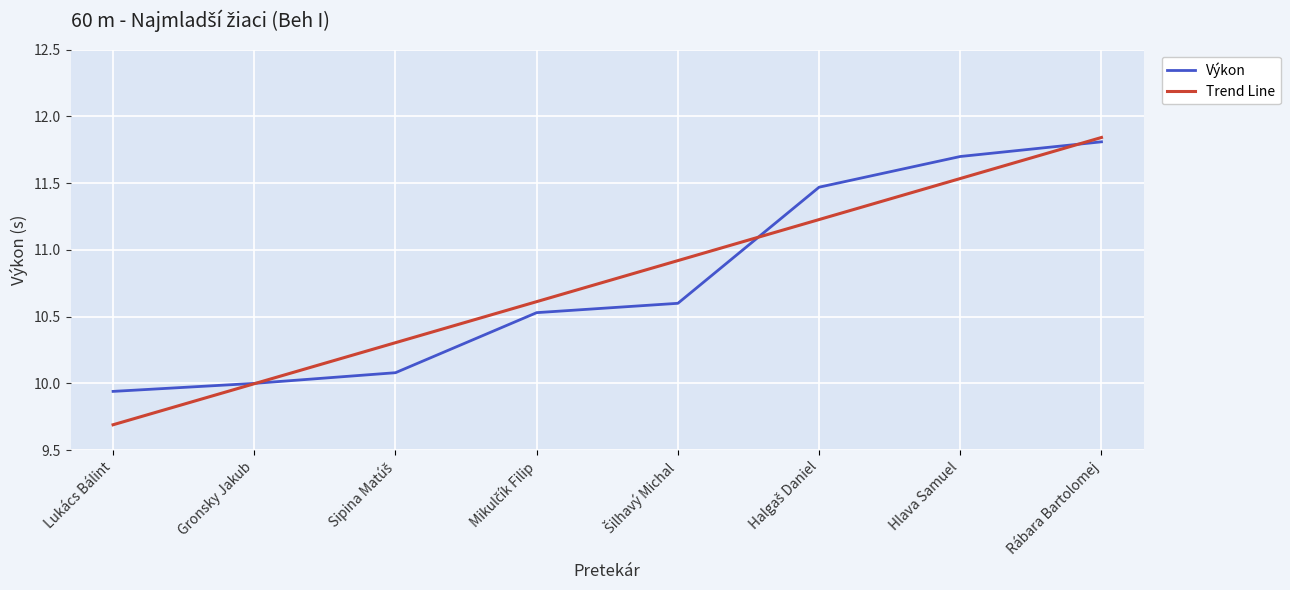

What position from the right is Lukács Bálint?

8